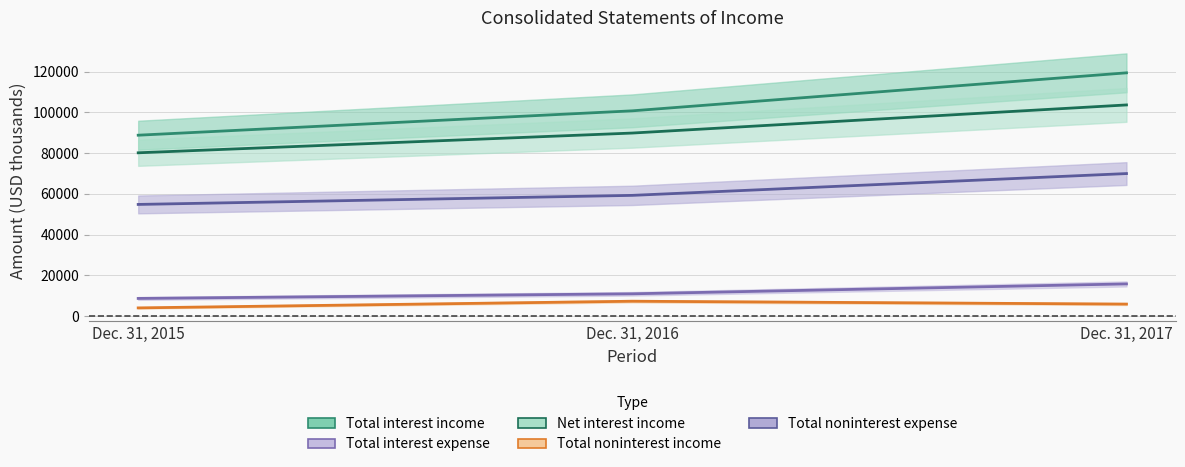

Rank the series at Dec. 31, 2017 from highest to lowest value.

Total interest income, Net interest income, Total noninterest expense, Total interest expense, Total noninterest income